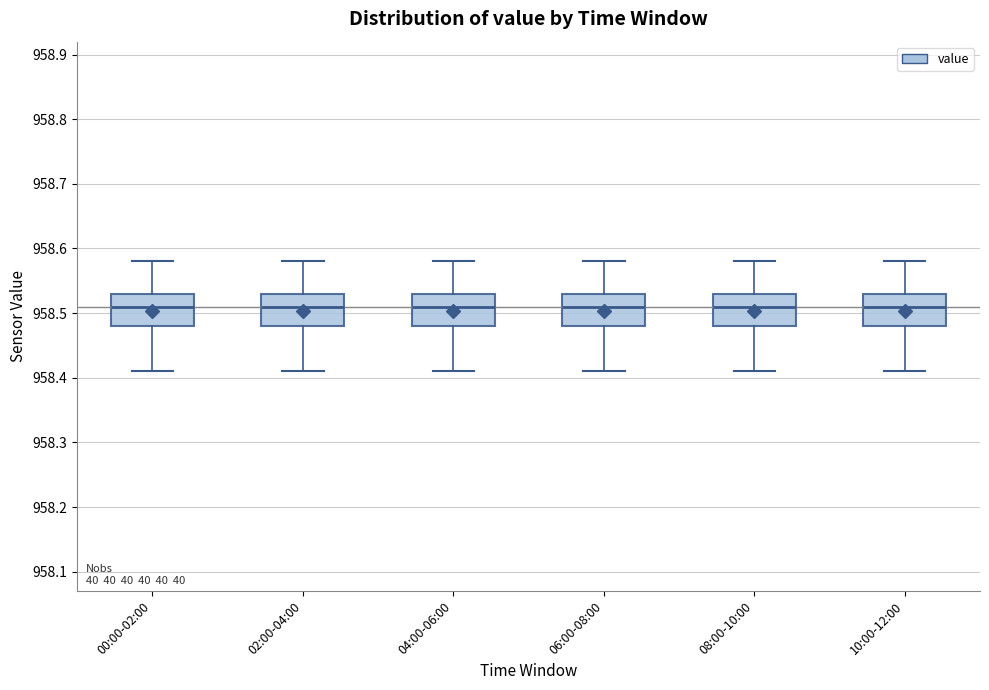

Reading left to right, transcribe this box plot: for each box, give where its median line is, the range the box spans, and where its two whiskers end, as read against the y-axis. The values are not printed on the chart, so give them approximately, as read against the axis.

00:00-02:00: median 958.51, box 958.48 to 958.53, whiskers 958.41 to 958.58
02:00-04:00: median 958.51, box 958.48 to 958.53, whiskers 958.41 to 958.58
04:00-06:00: median 958.51, box 958.48 to 958.53, whiskers 958.41 to 958.58
06:00-08:00: median 958.51, box 958.48 to 958.53, whiskers 958.41 to 958.58
08:00-10:00: median 958.51, box 958.48 to 958.53, whiskers 958.41 to 958.58
10:00-12:00: median 958.51, box 958.48 to 958.53, whiskers 958.41 to 958.58